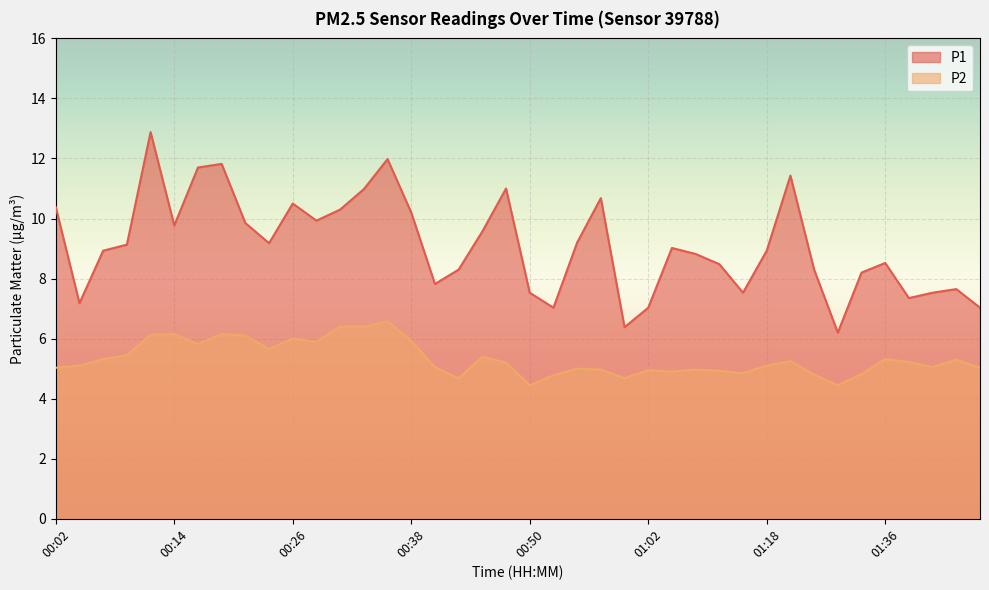

List the series in order of their overall mean, highest first.

P1, P2